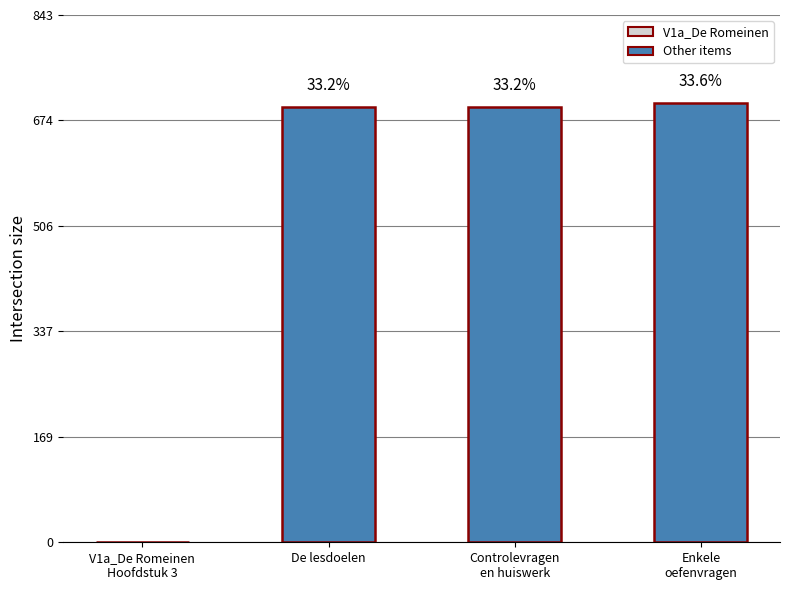

What is the change in value from V1a_De Romeinen
Hoofdstuk 3 to Controlevragen
en huiswerk?

+6951185